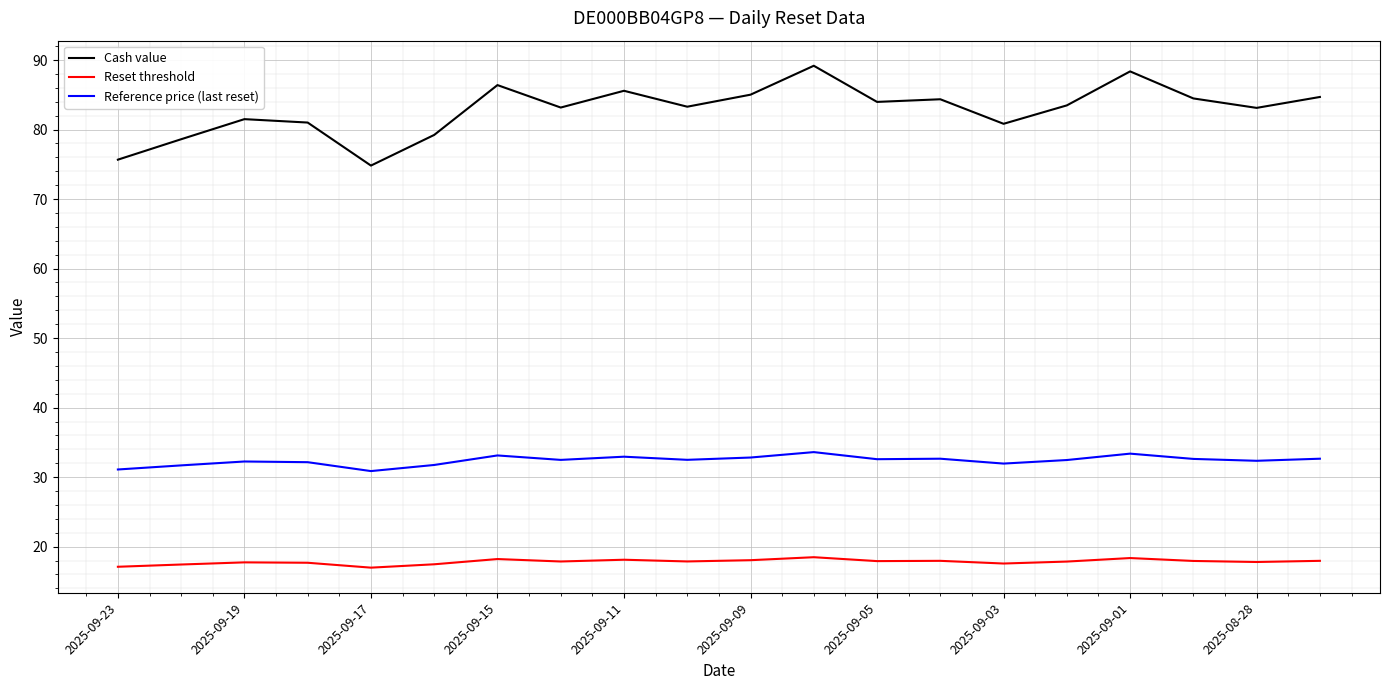

Which series has the widest spread of values?

Cash value